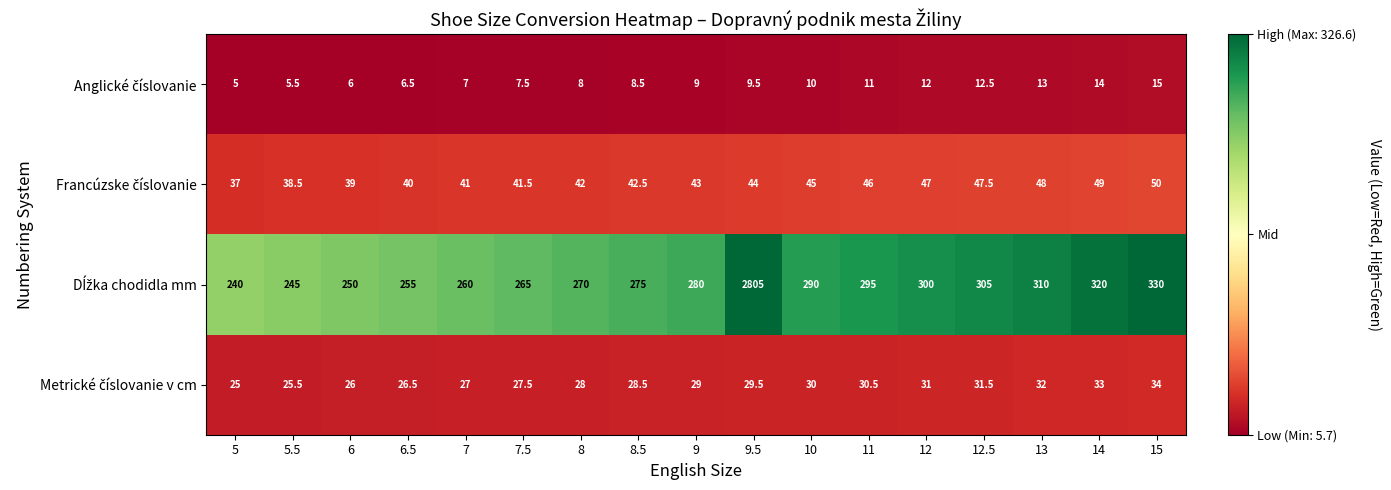

What is the difference between the highest and lowest values at 8.5?

266.5